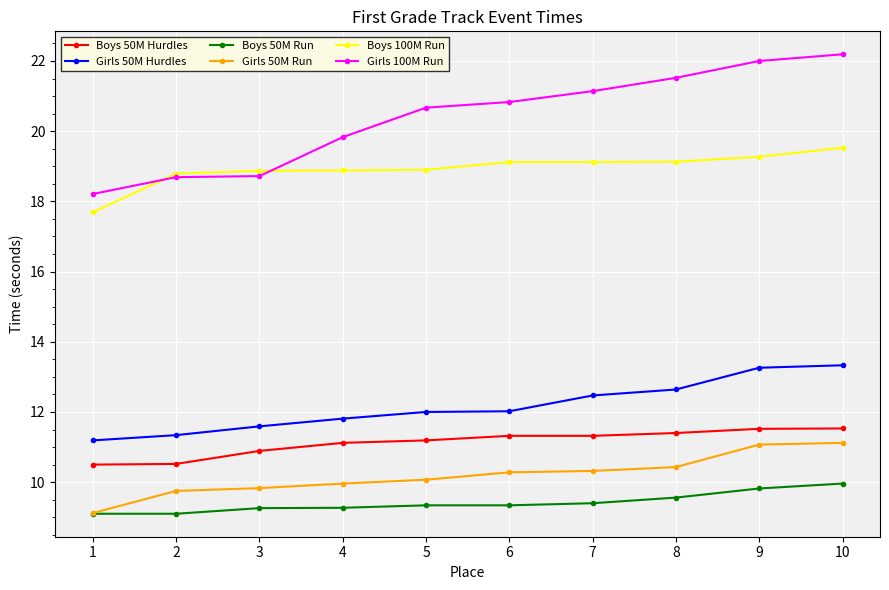

What is the difference between the Boys 50M Run values at 10 and 9?

0.1